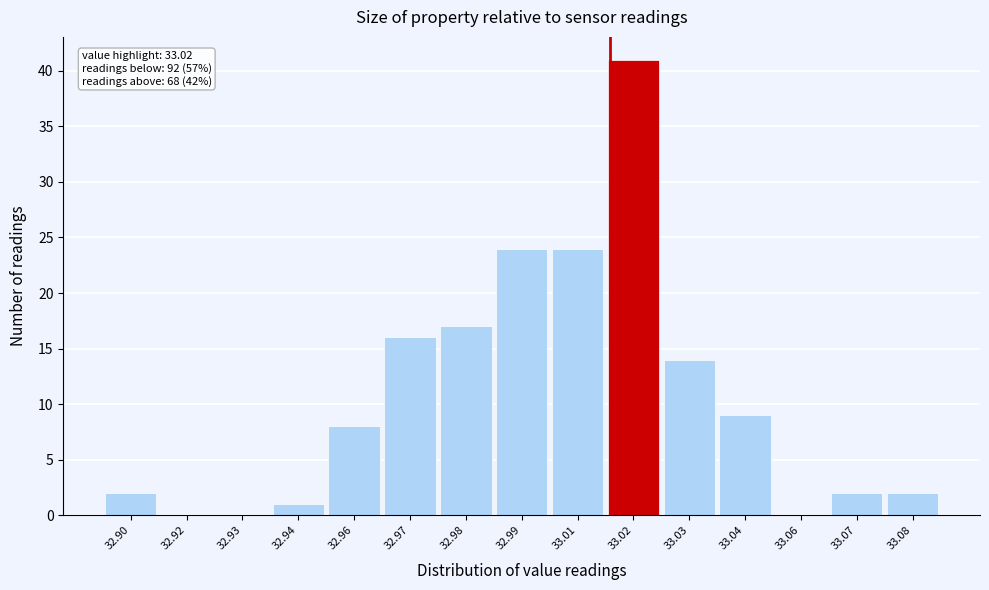

Reading left to right, extract all data points from this chart.

32.90=2	32.92=0	32.93=0	32.94=1	32.96=8	32.97=16	32.98=17	32.99=24	33.01=24	33.02=41	33.03=14	33.04=9	33.06=0	33.07=2	33.08=2